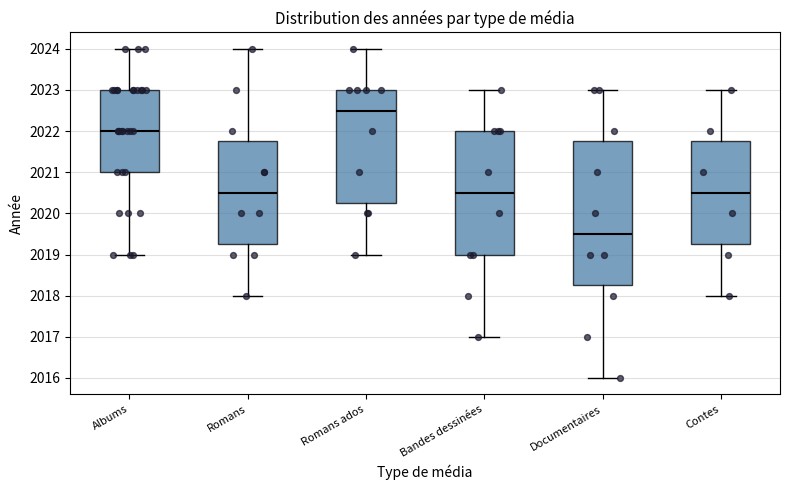

Which box has the highest median line?

Romans ados